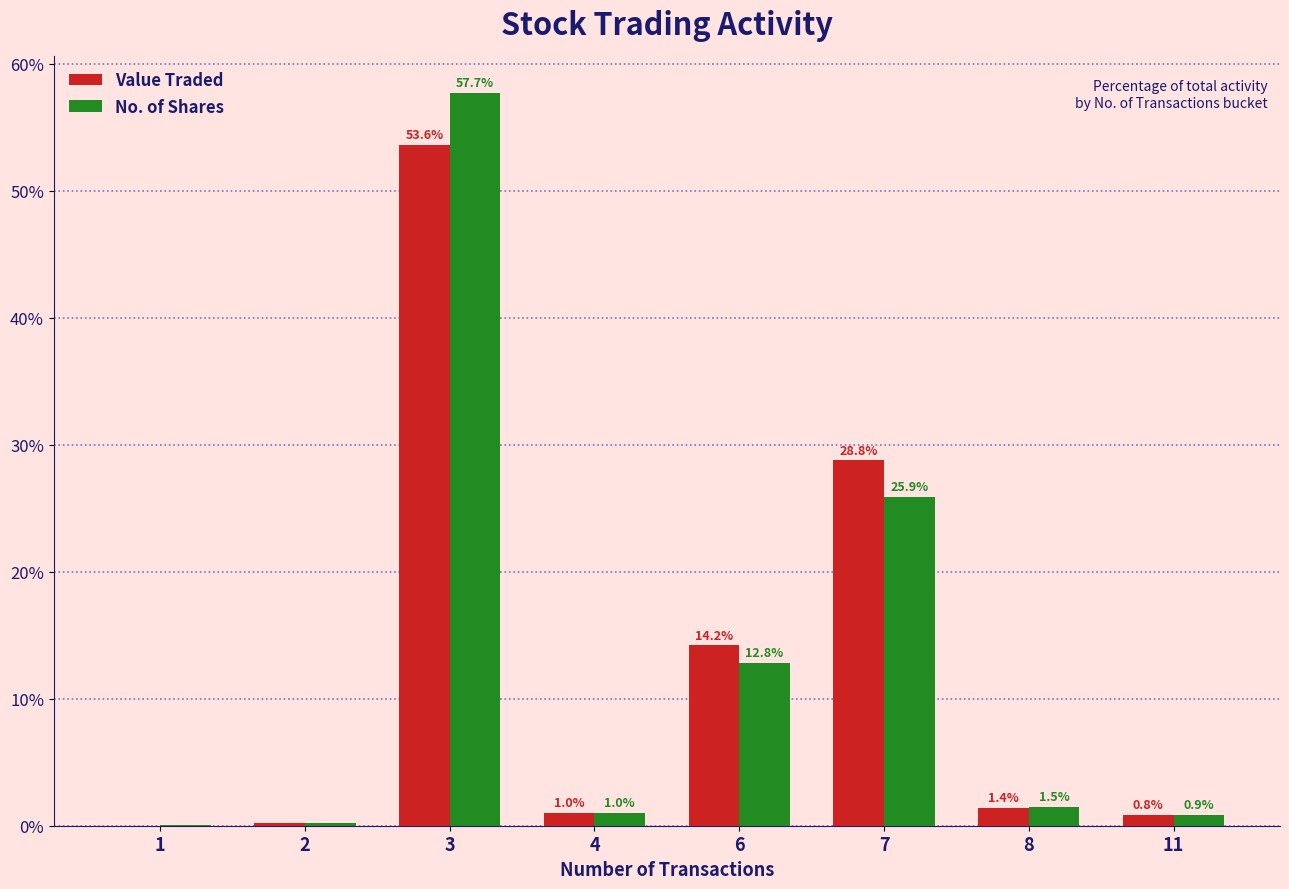

Which series changed the most between 2 and 3?

No. of Shares